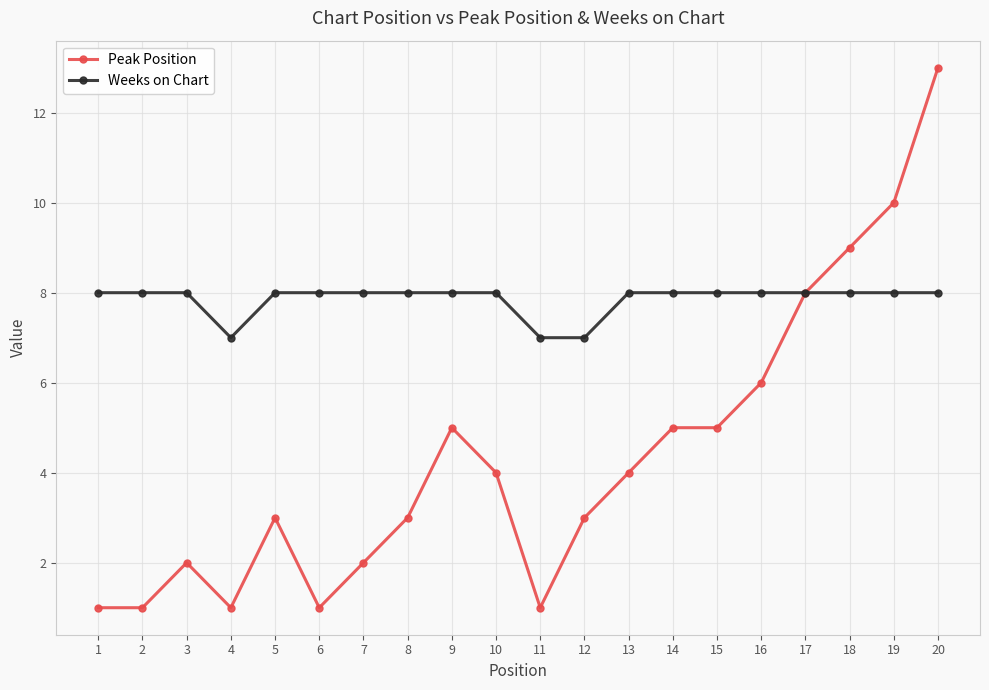

Which series has the widest spread of values?

Peak Position